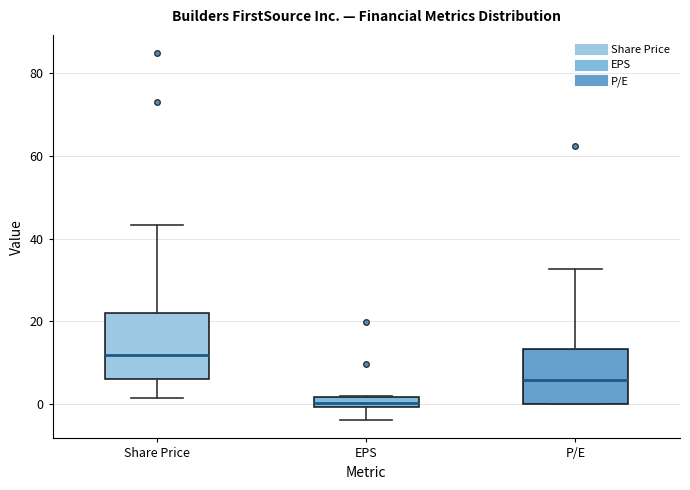

Which box is the tallest, from its lower edge to its upper edge?

Share Price